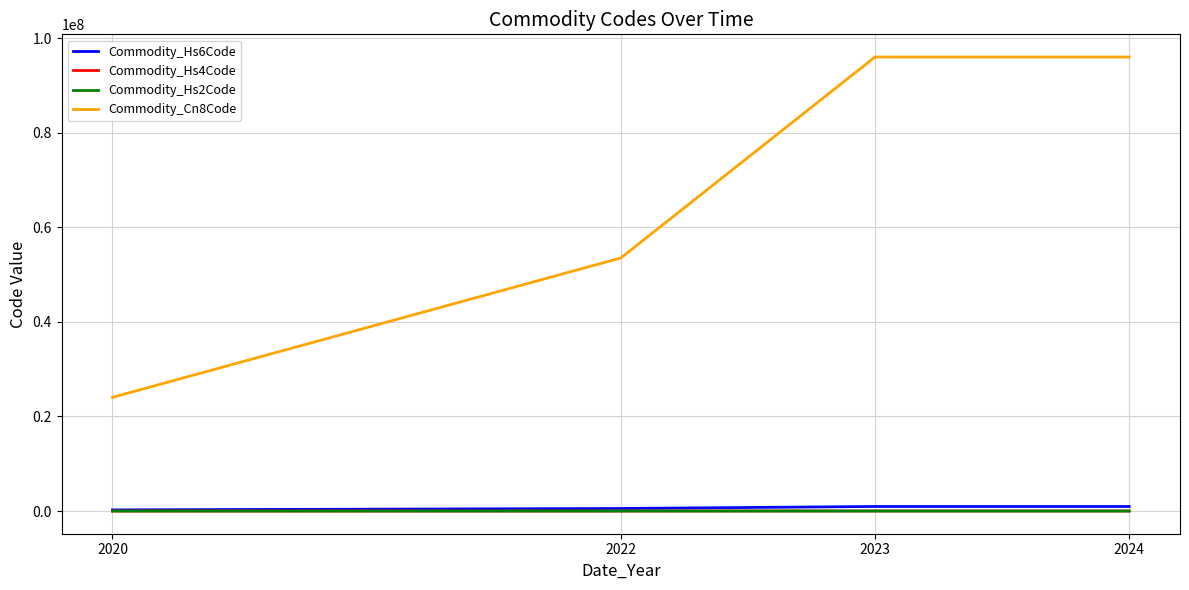

True or false: Commodity_Hs6Code and Commodity_Cn8Code cross at least once.

False